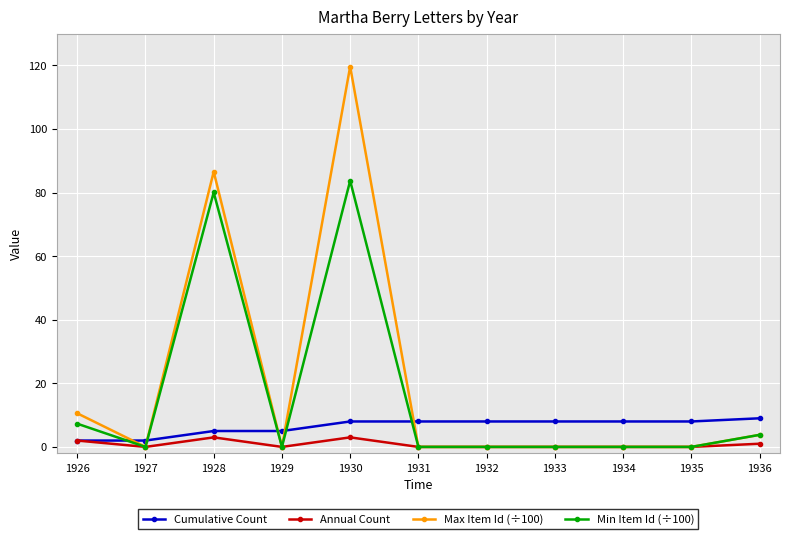

How many series are shown in this chart?

4